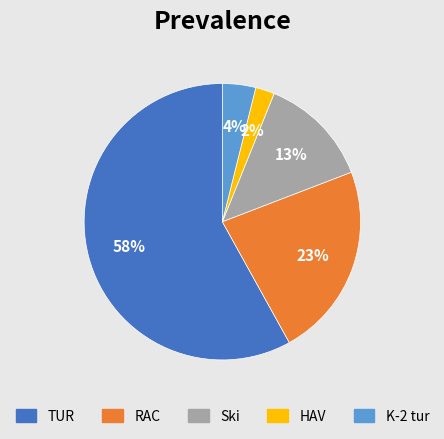

Which has a higher value, K-2 tur or TUR?

TUR